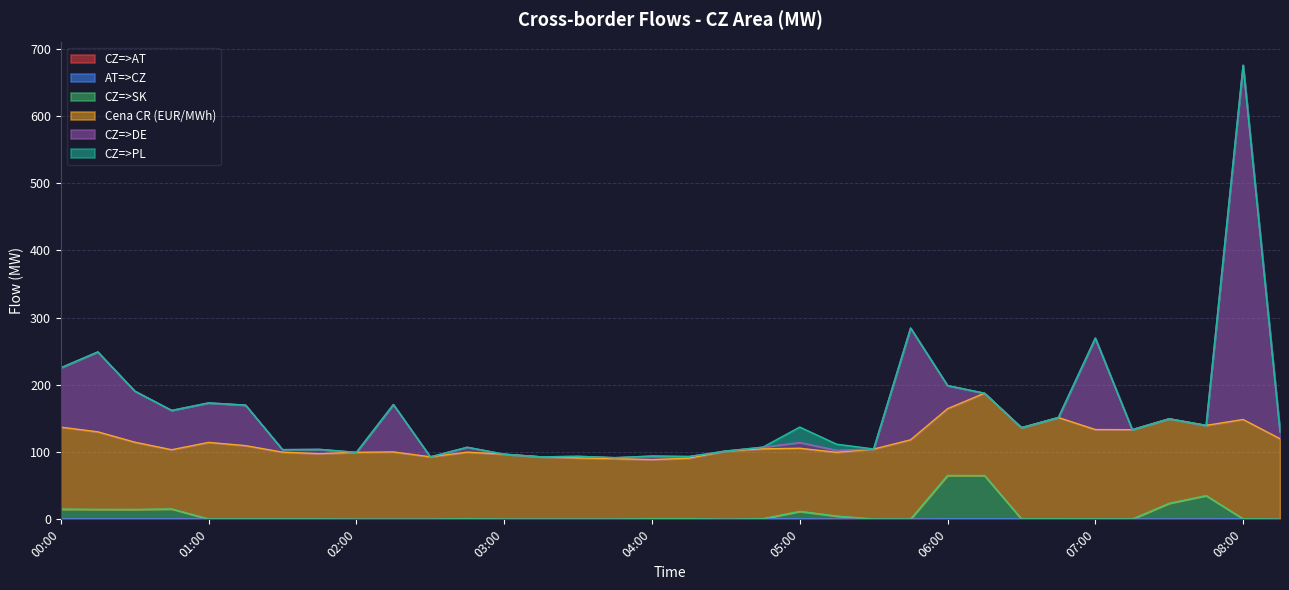

What is the difference between the maximum and minimum values in the AT=>CZ series?

0.8